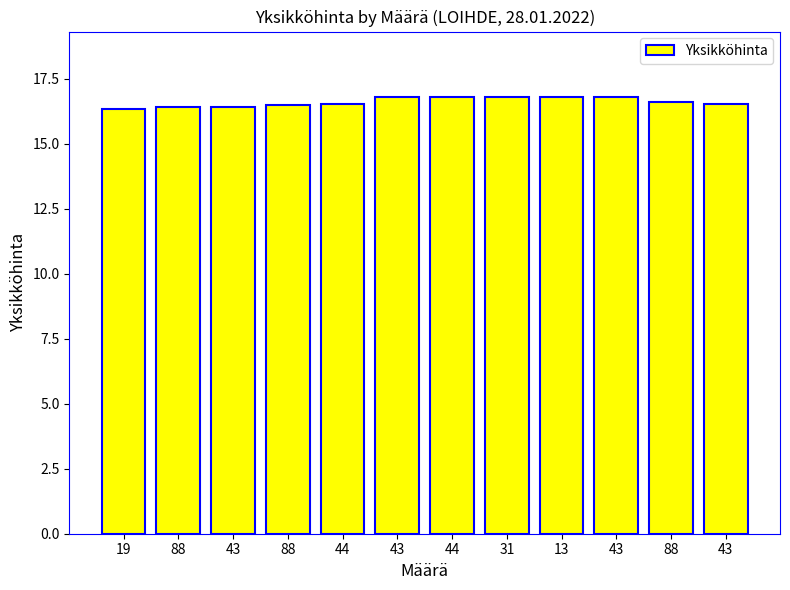

What is the change in value from 88 to 13?

+0.3